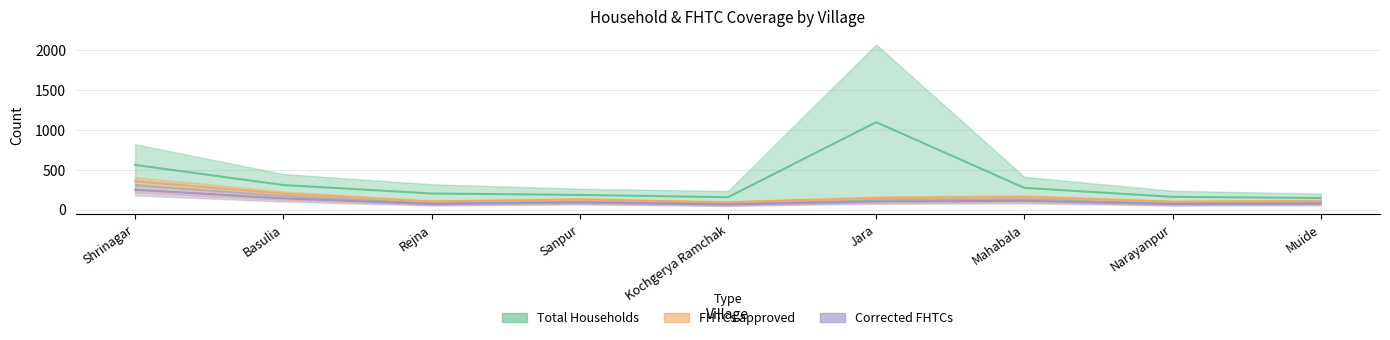

Does the chart display data point markers on the line(s)?

No